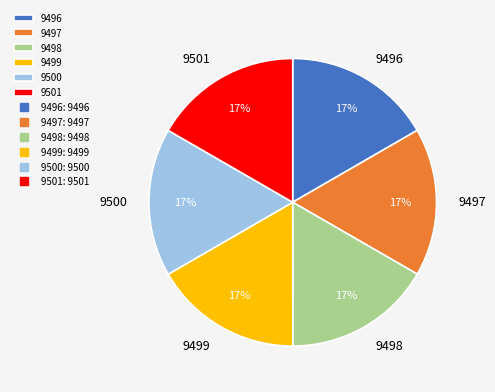

Approximately how many times larger is the value at 9497 compared to 9498?

1.0